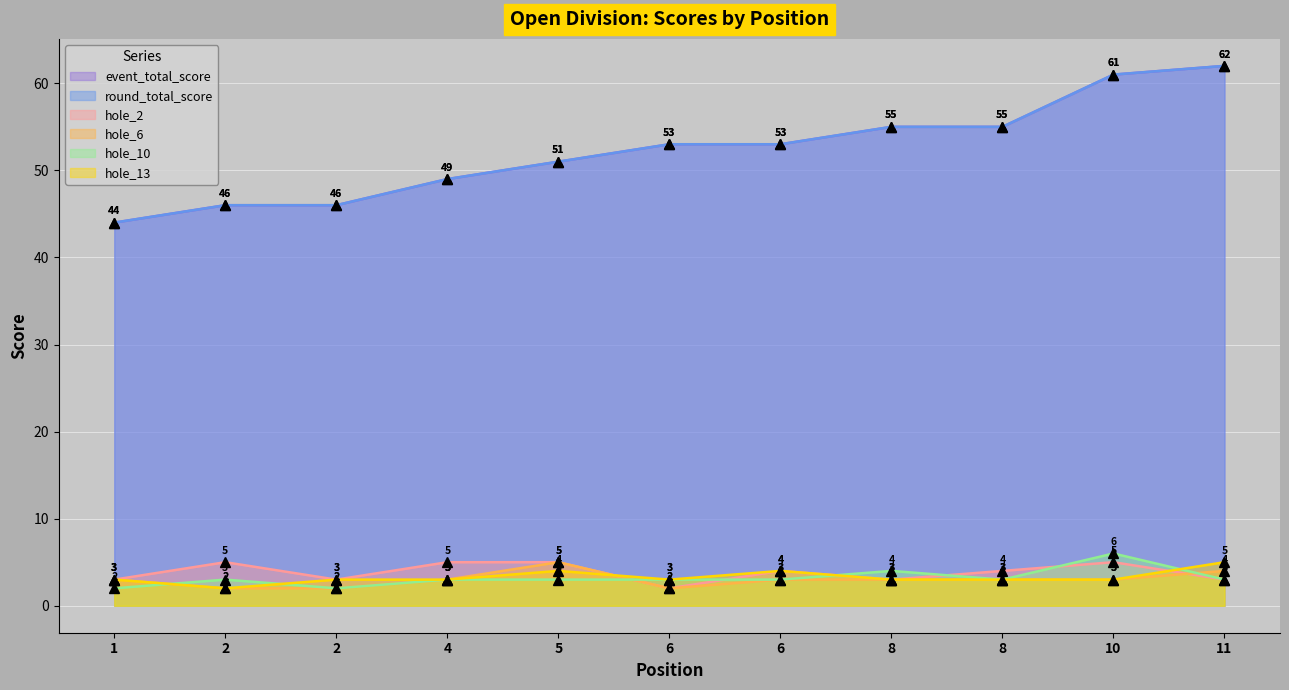

Which series has the largest total across all categories?

event_total_score